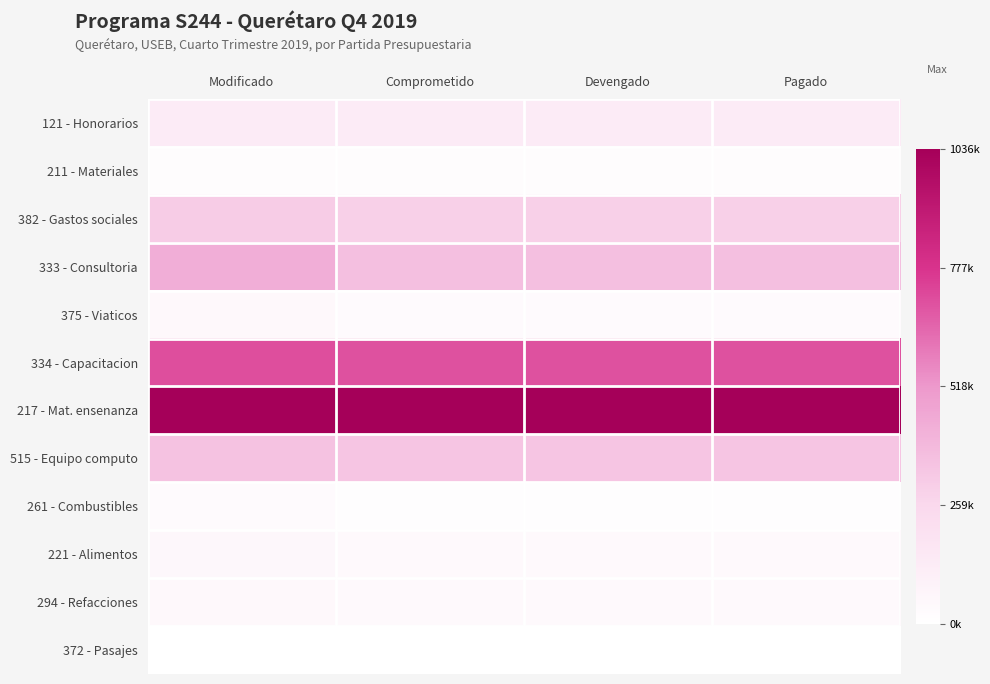

At which category does the chart reach its minimum across all series?

Comprometido